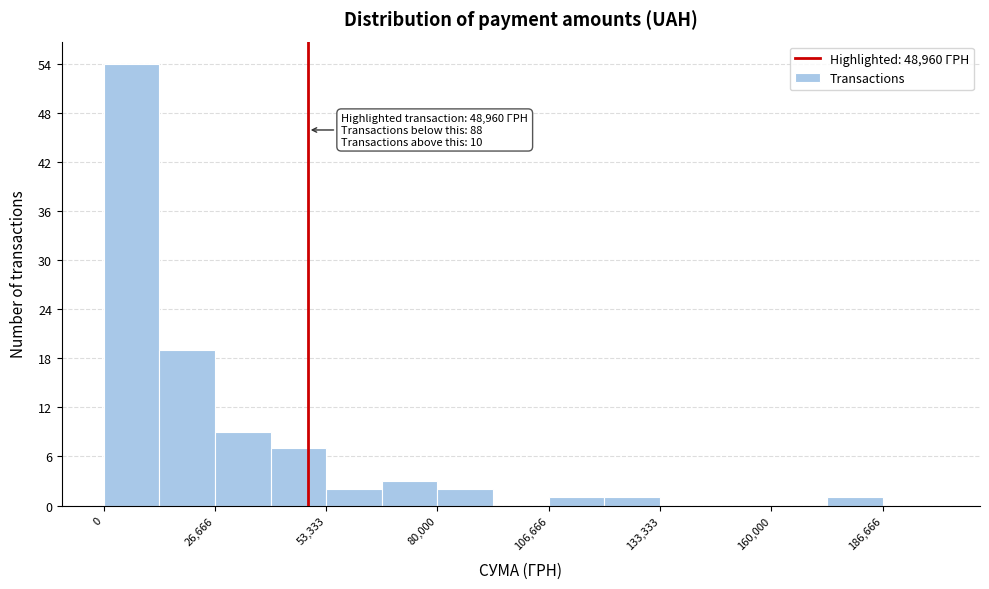

Around what value on the x-axis is the tallest bar? Give the approximate position of its centre, as read against the axis.

5000